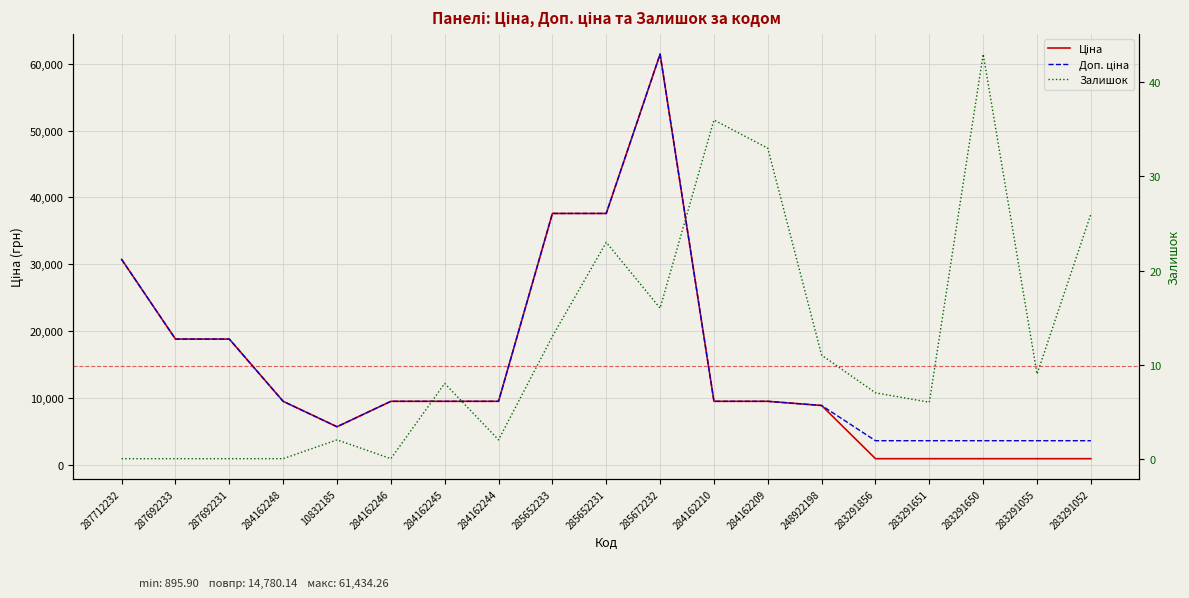

What is the maximum value shown in the chart?

61434.3